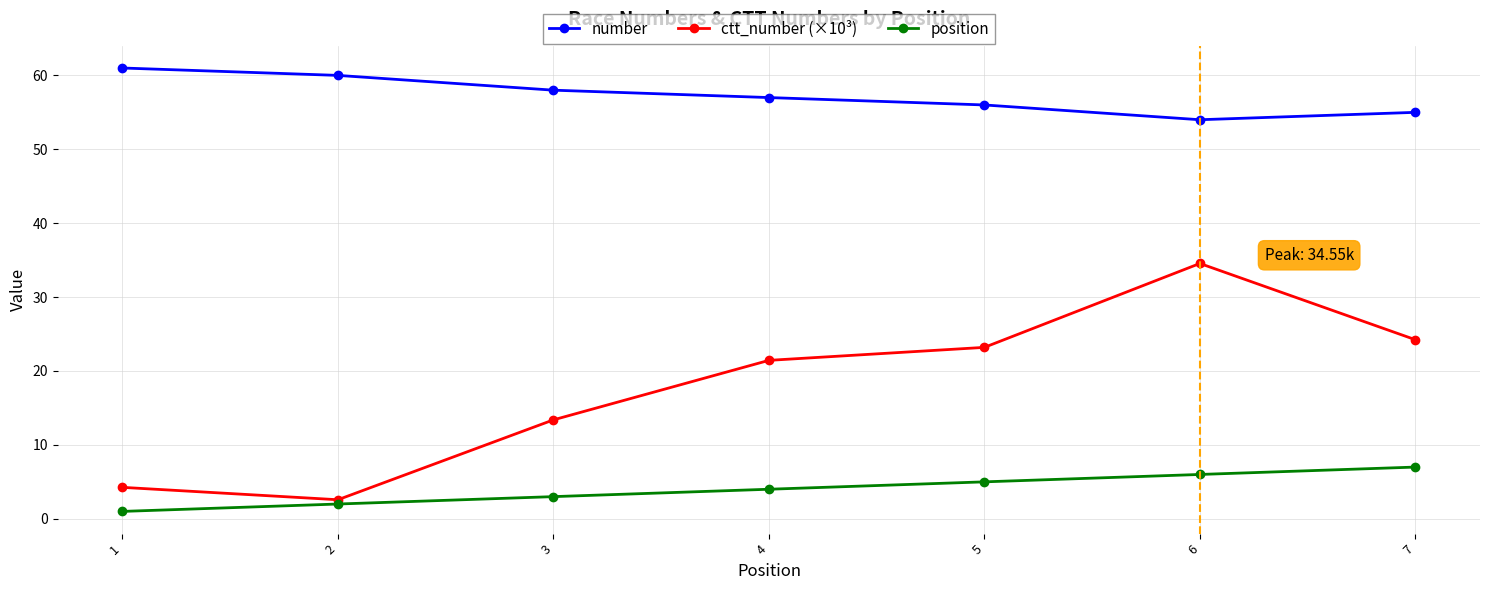

Where does the ctt_number (×10³) series first go above 21?

4